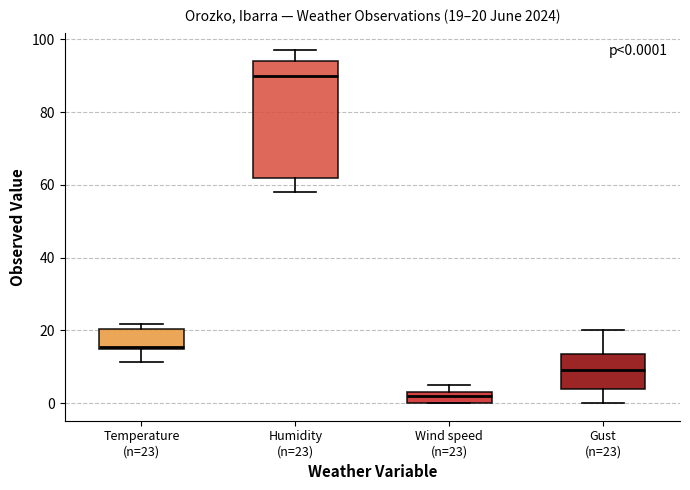

Comparing the boxes themselves (not the whiskers), which one is the tallest?

Humidity (n=23)